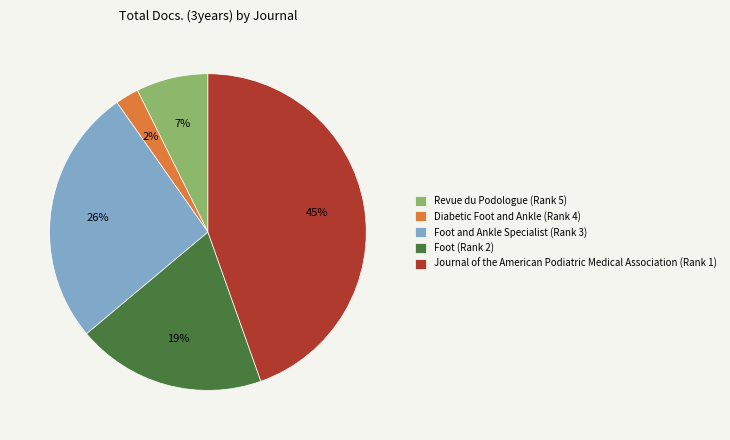

To the nearest percent, what is the average slice percentage?

20%